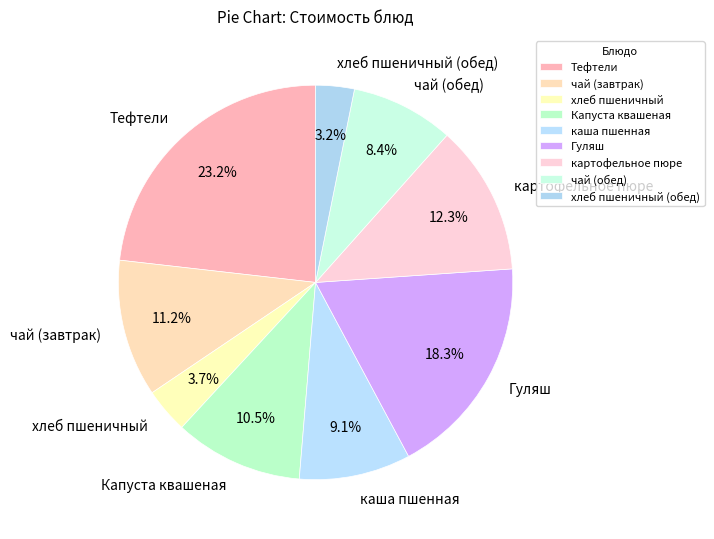

How many segments does this pie chart have?

9